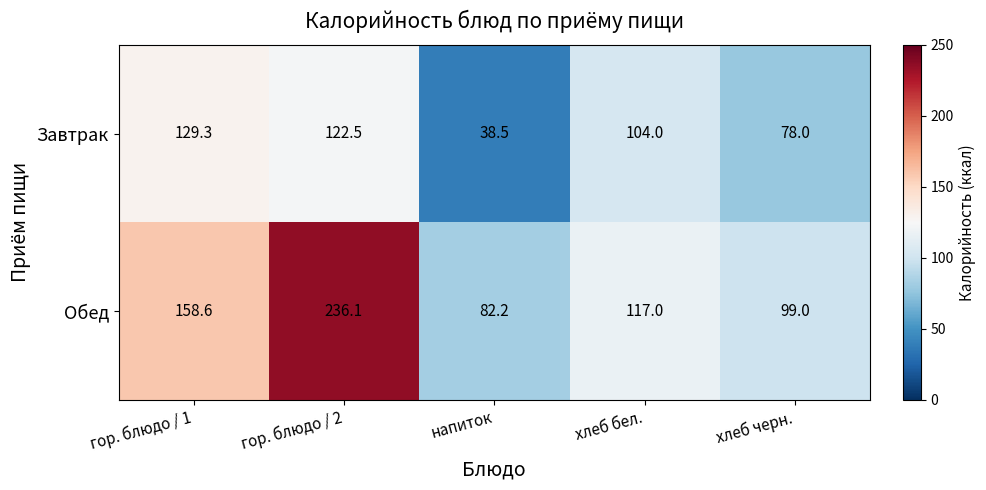

What is the highest value of the Завтрак series?

129.3